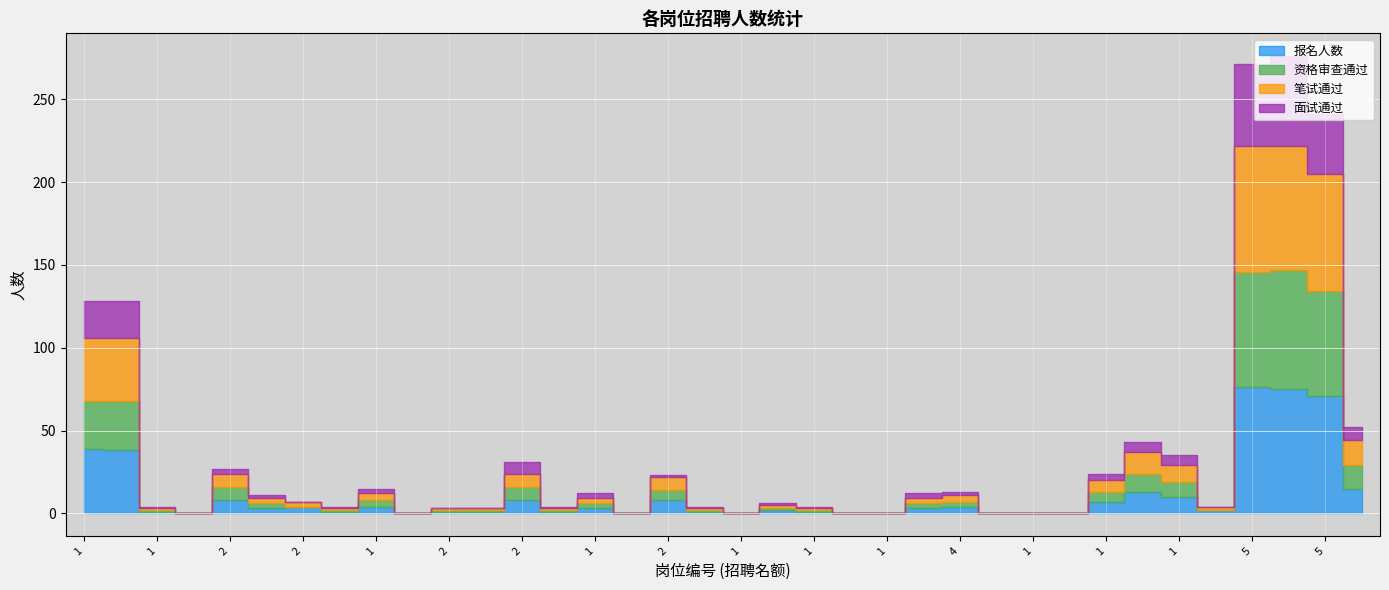

How many lines are shown in the chart?

4